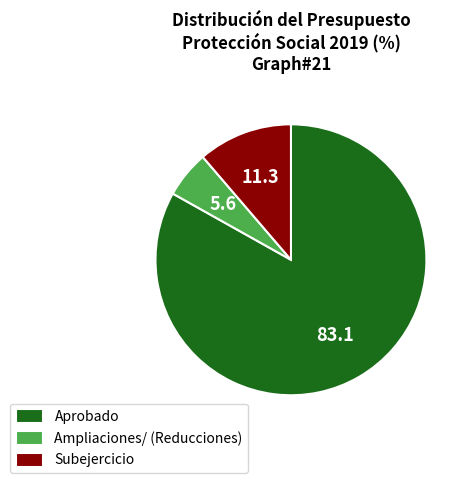

Is Aprobado the majority of the pie?

Yes